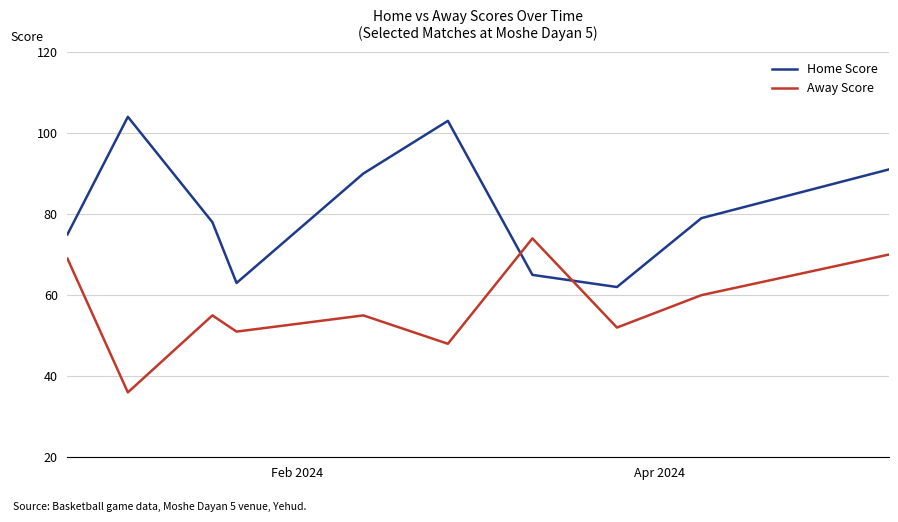

What is the minimum value shown in the chart?

36